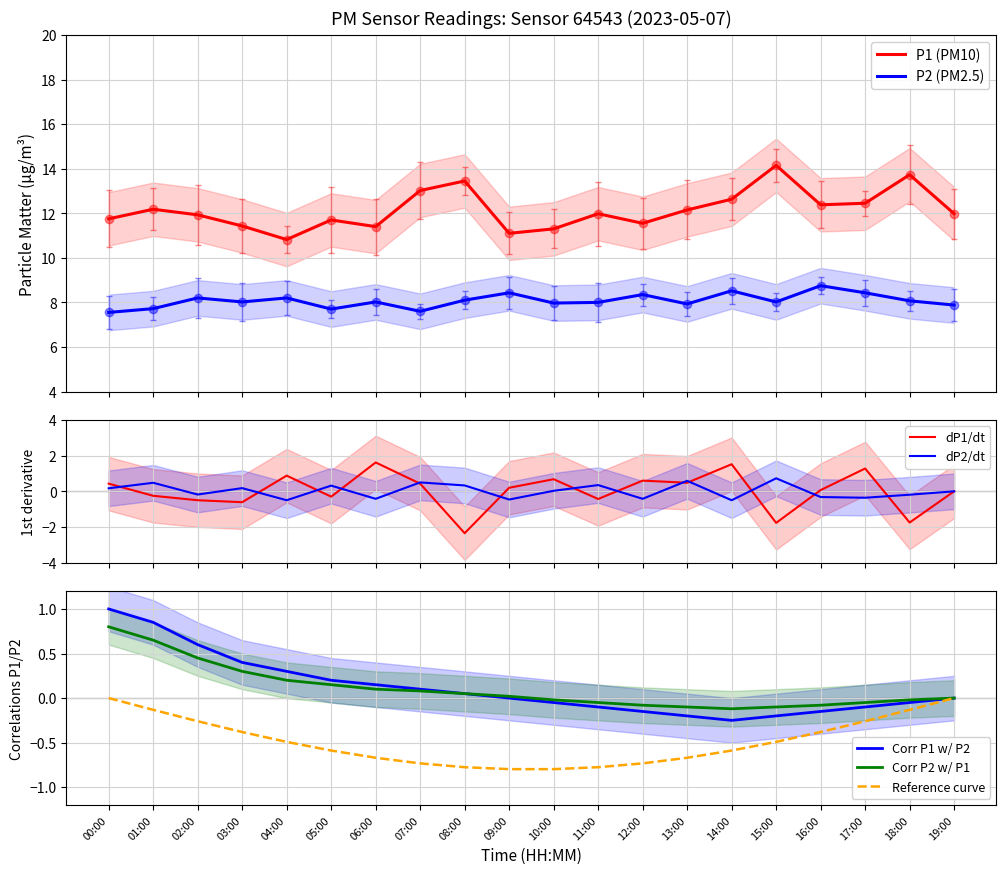

At 02:00, list the series in order from largest to smallest.

P1, P2